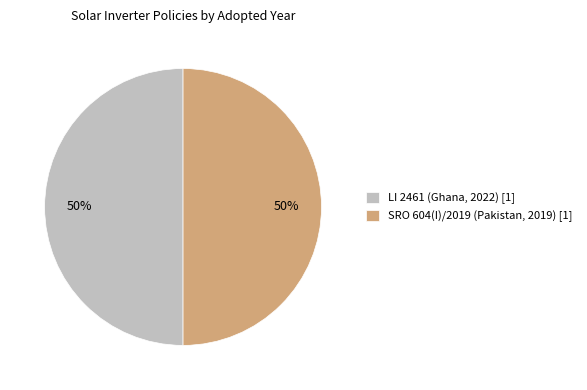

True or false: LI 2461 (Ghana, 2022) [1] accounts for 50% of the total.

True